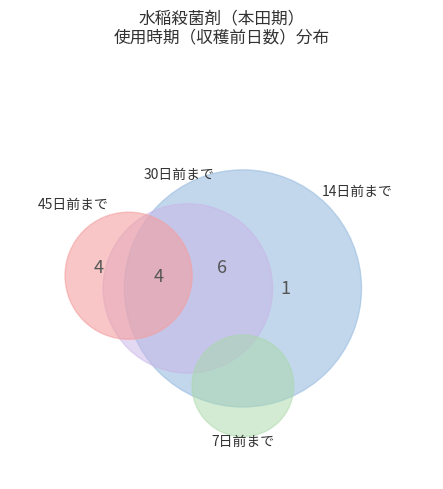

Does any single category account for the majority?

No